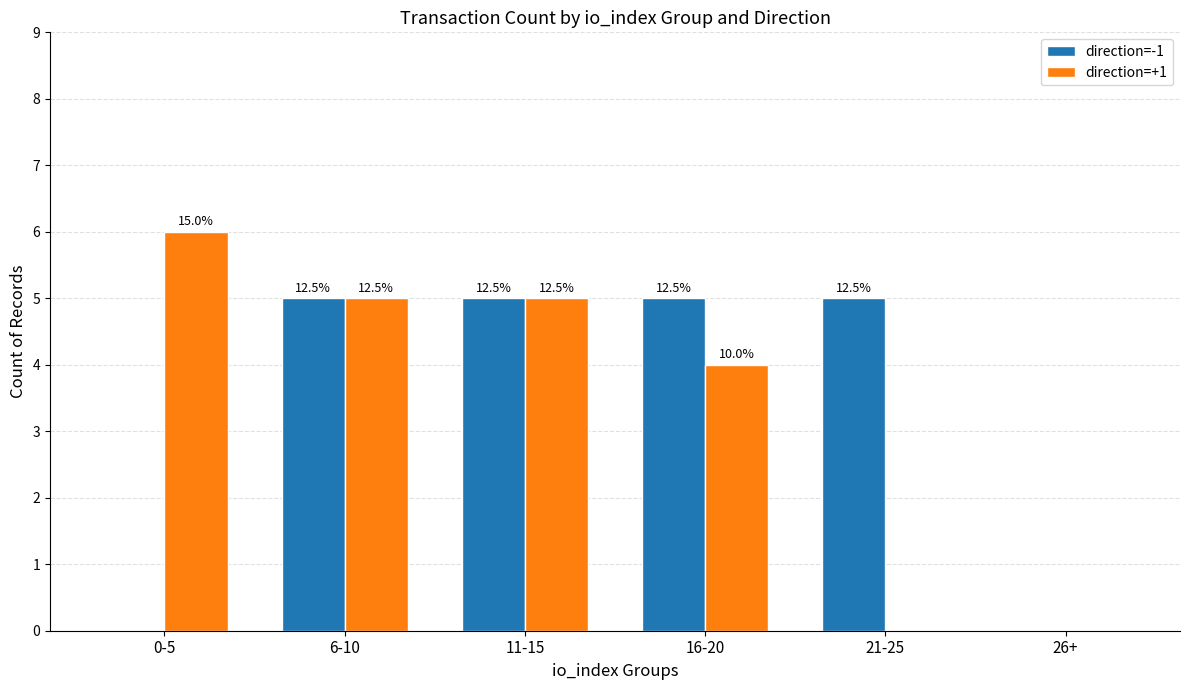

What are all the series names shown in the legend?

direction=-1, direction=+1